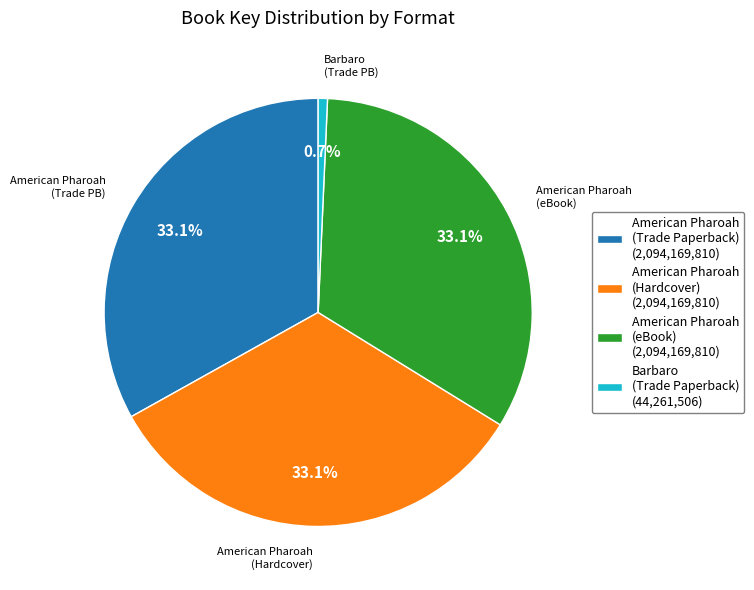

To the nearest percent, what portion does Barbaro (Trade Paperback) represent?

1%